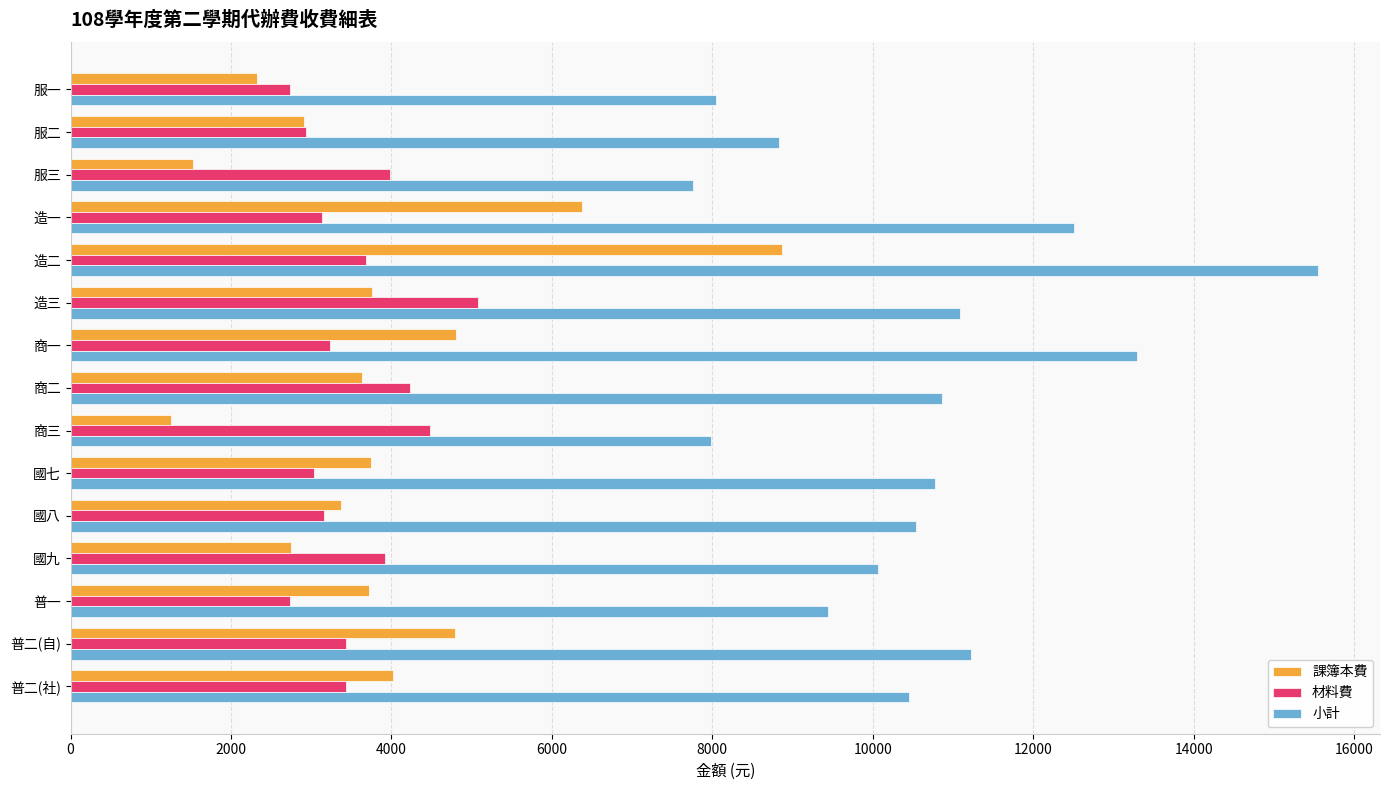

At how many categories does at least one series exceed 14926?

1